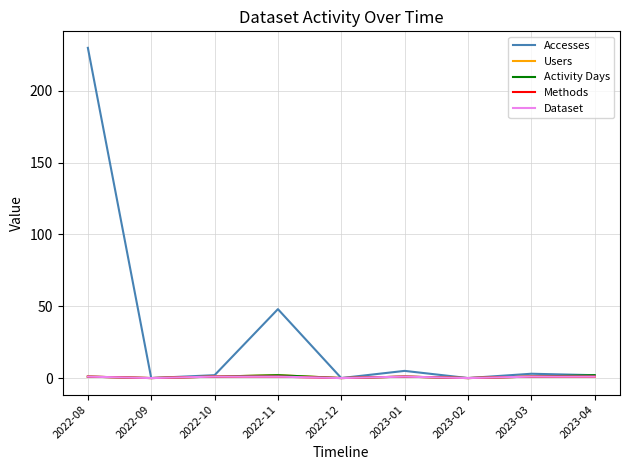

At which category is the sum across all series the highest?

2022-08